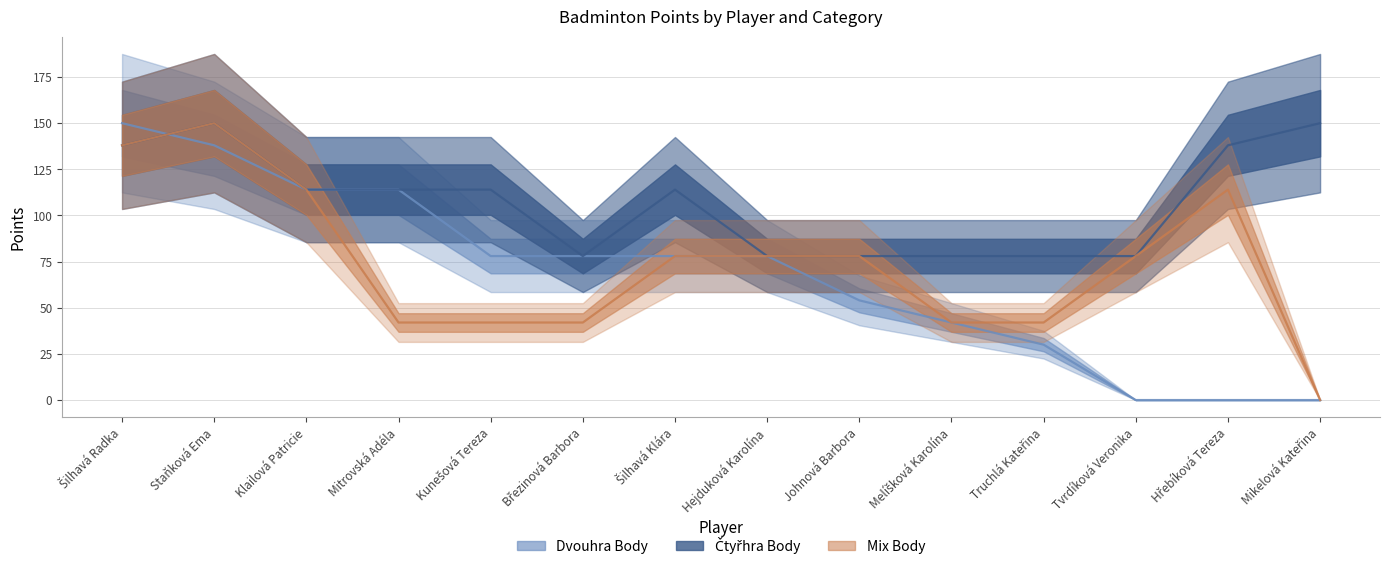

What is the label of the 1st point from the left?

Šilhavá Radka